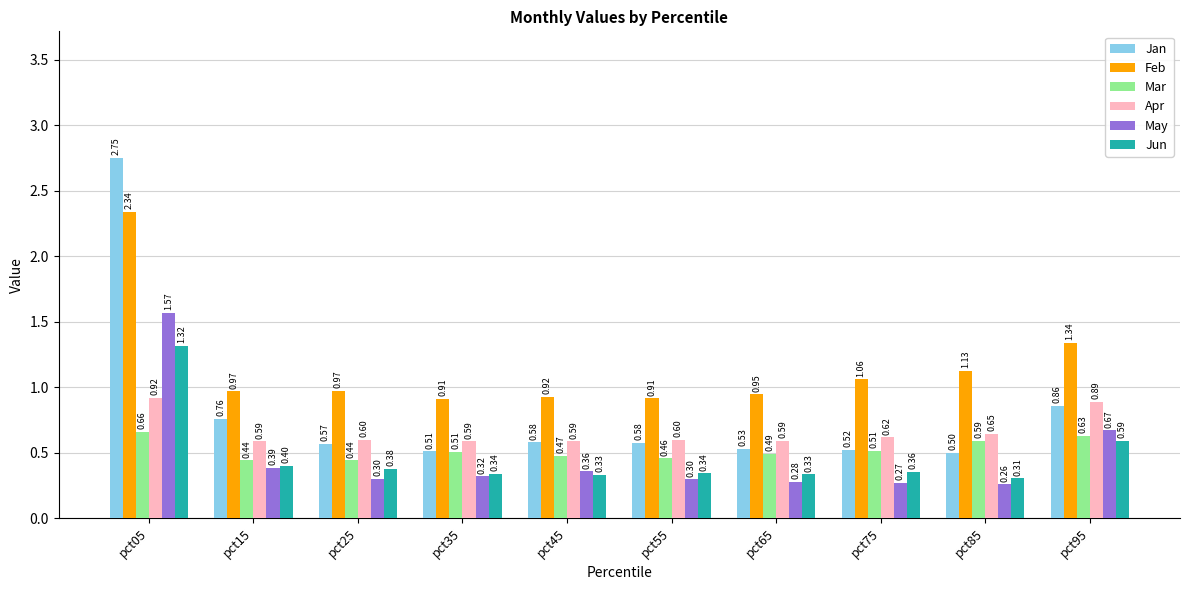

Rank the series at pct15 from highest to lowest value.

Feb, Jan, Apr, Mar, Jun, May